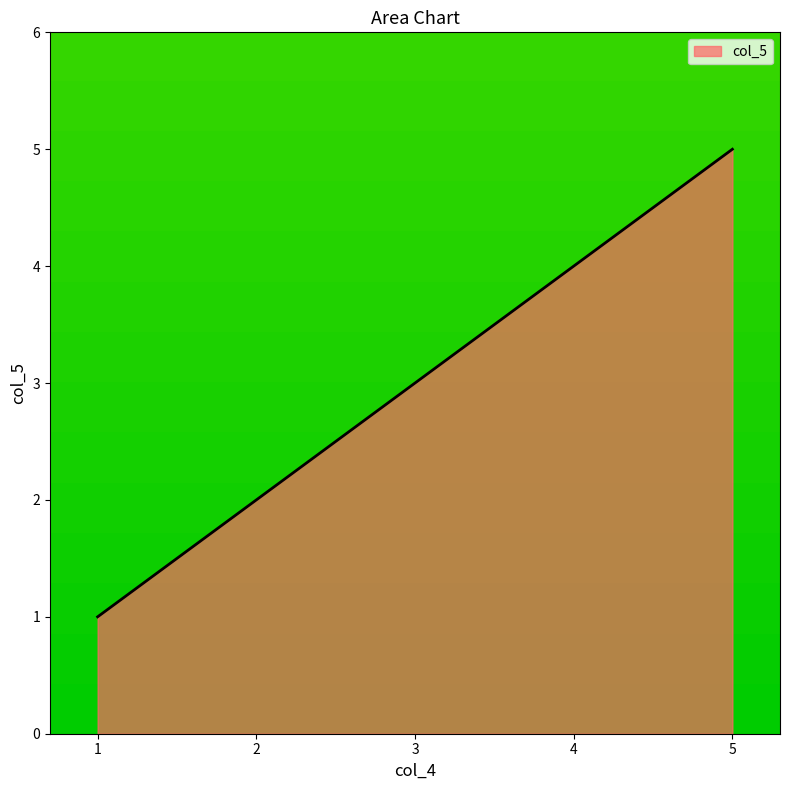

What is the maximum value shown in the chart?

5